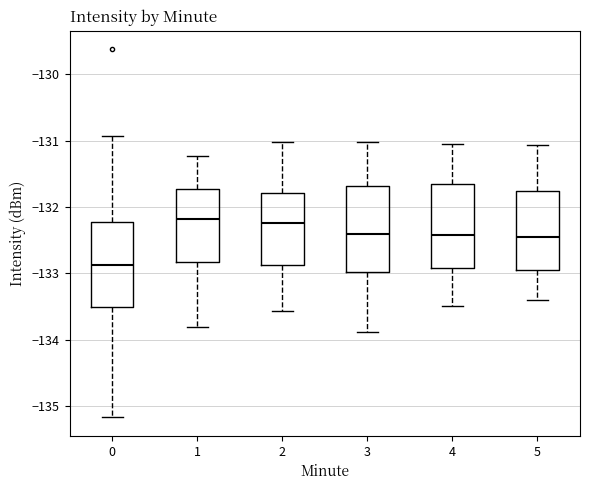

Reading left to right, transcribe this box plot: for each box, give where its median line is, the range the box spans, and where its two whiskers end, as read against the y-axis. The values are not printed on the chart, so give them approximately, as read against the axis.

0: median -132.9, box -133.5 to -132.2, whiskers -135.2 to -130.9
1: median -132.2, box -132.8 to -131.7, whiskers -133.8 to -131.2
2: median -132.2, box -132.9 to -131.8, whiskers -133.6 to -131.0
3: median -132.4, box -133.0 to -131.7, whiskers -133.9 to -131.0
4: median -132.4, box -132.9 to -131.7, whiskers -133.5 to -131.0
5: median -132.5, box -133.0 to -131.8, whiskers -133.4 to -131.1